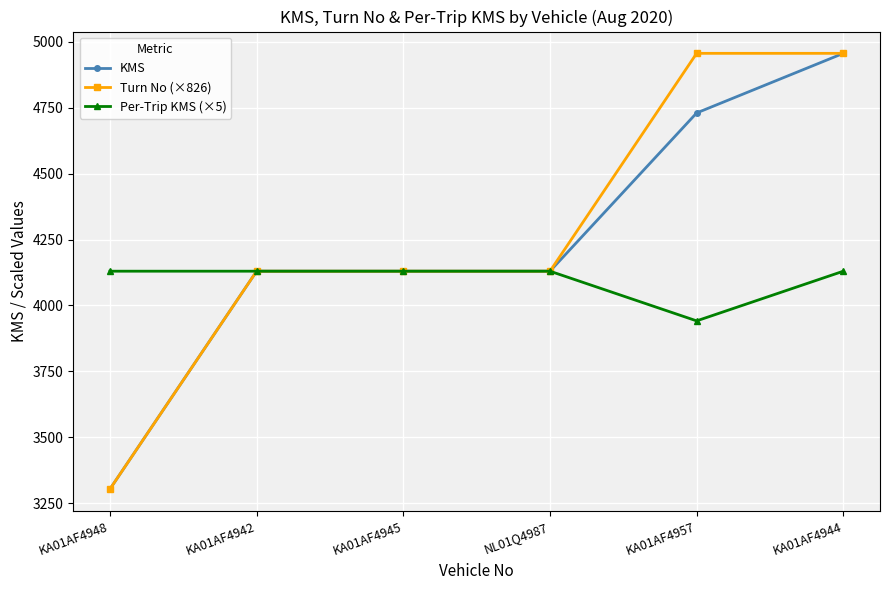

What is the spread (max minus min) of values at KA01AF4957?

1014.3